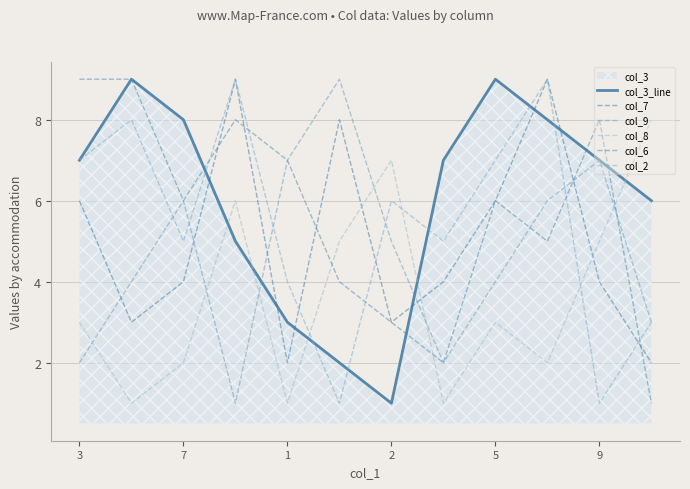

Where do col_9 and col_7 first cross each other?

3 and 7